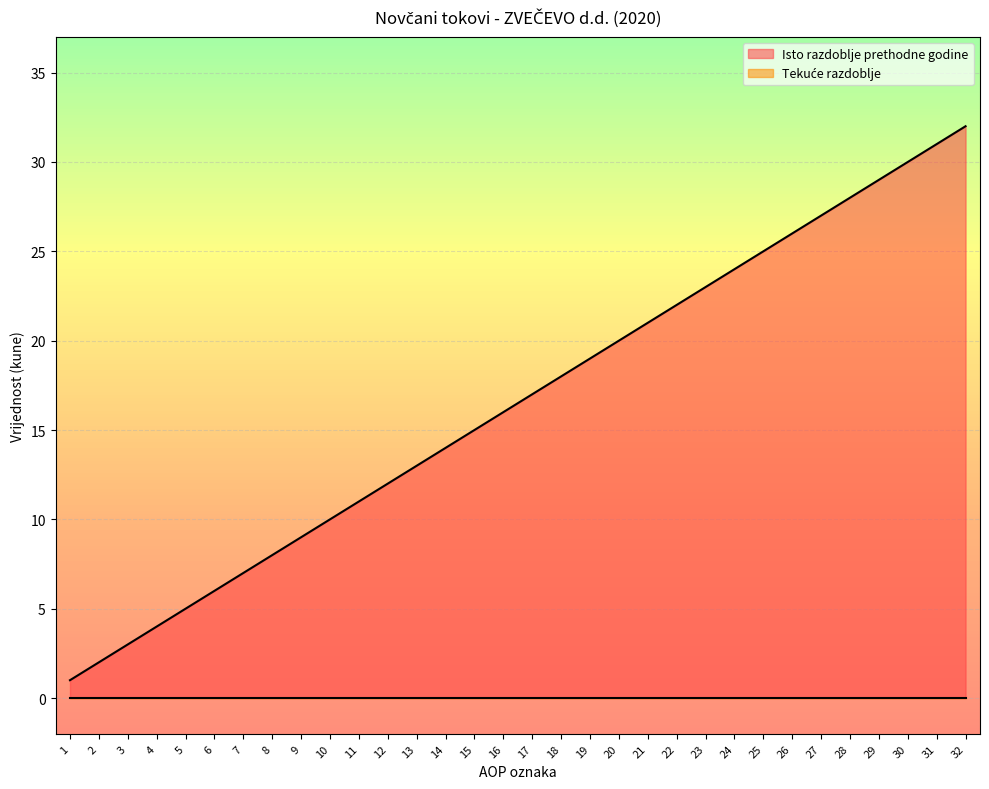

Which has a higher value, 15 or 3?

15